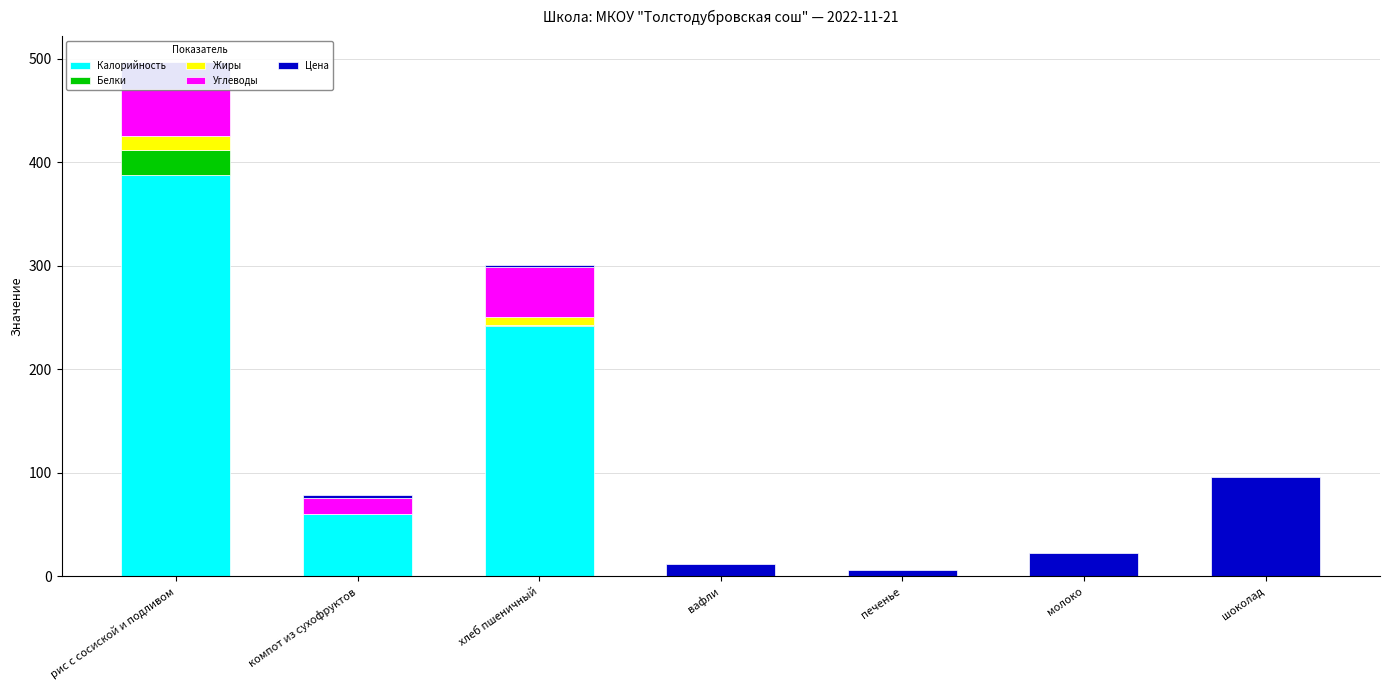

At which category is the sum across all series the highest?

рис с сосиской и подливом